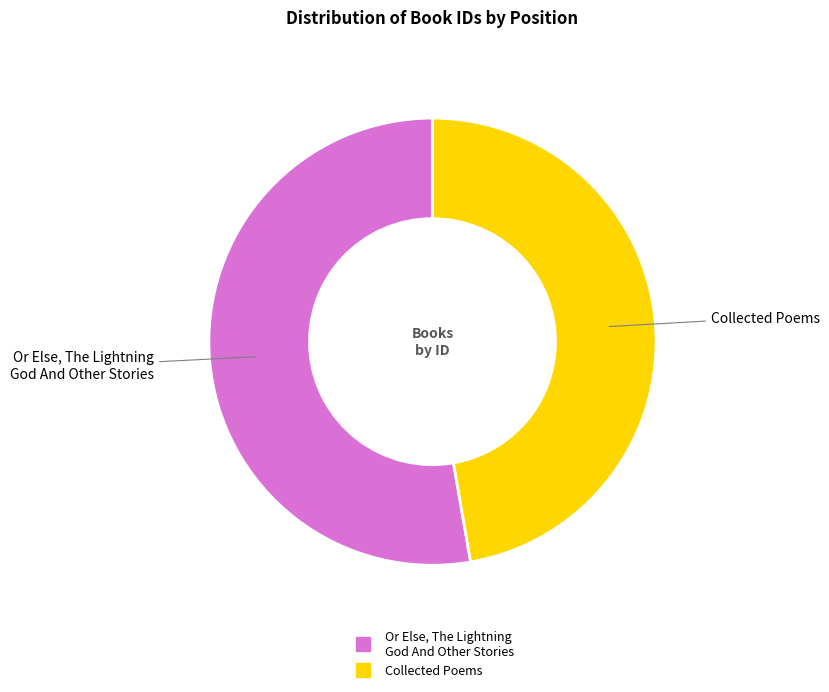

Does any single category account for the majority?

Yes